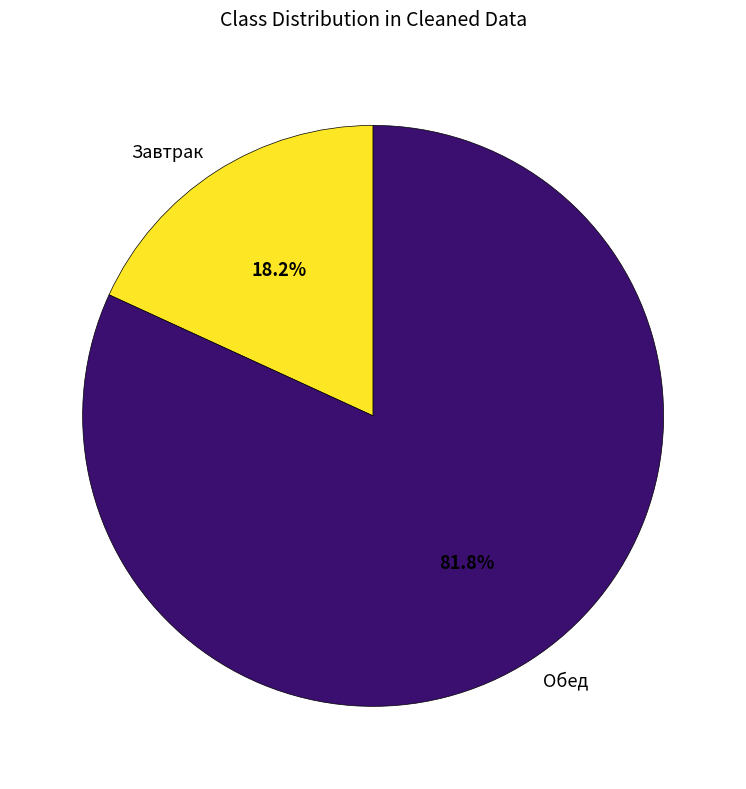

What is the ratio of the value at Обед to the value at Завтрак?

4.5